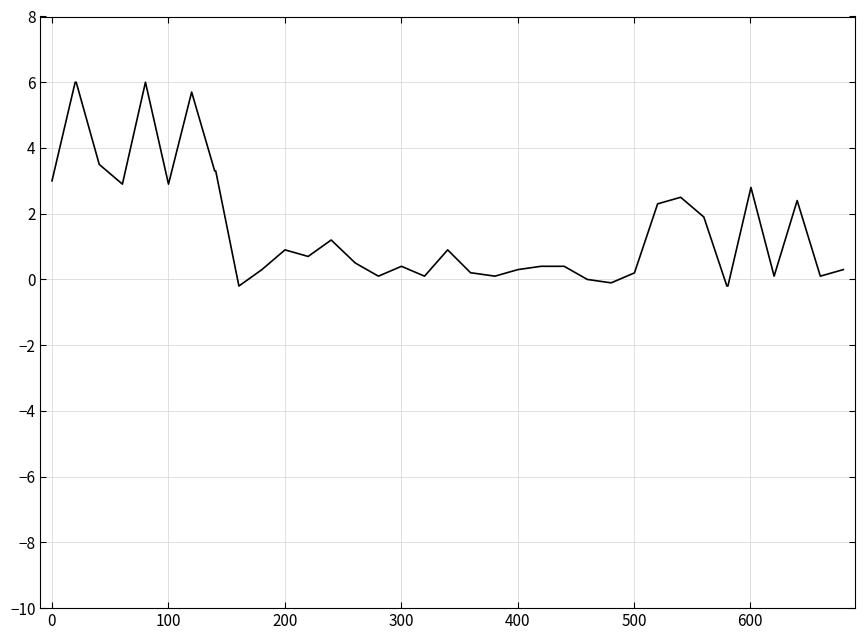

What is the difference between the maximum and minimum values?

6.2